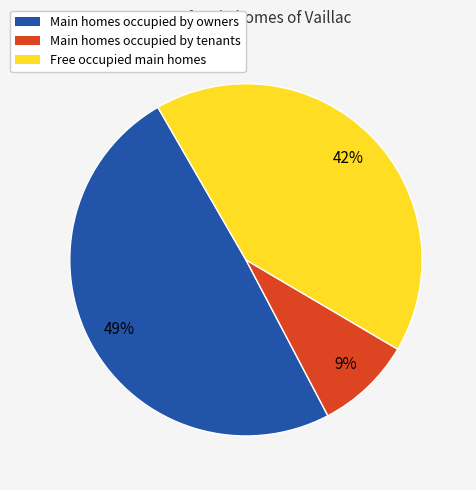

How many slices are in this pie chart?

3